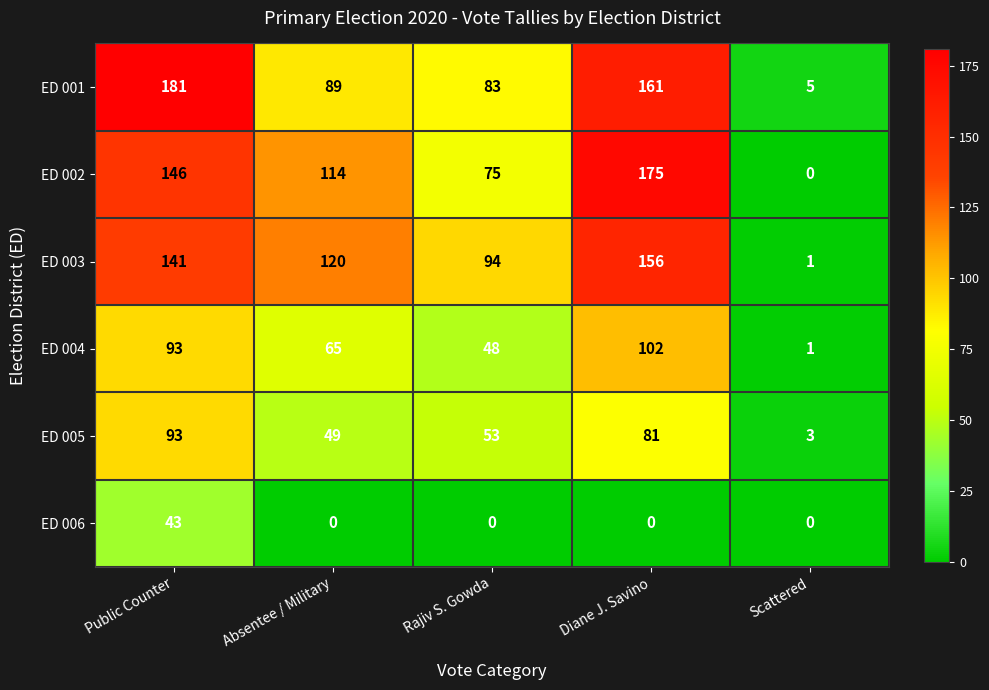

True or false: ED 003 has a value of 152 at Rajiv S. Gowda.

False